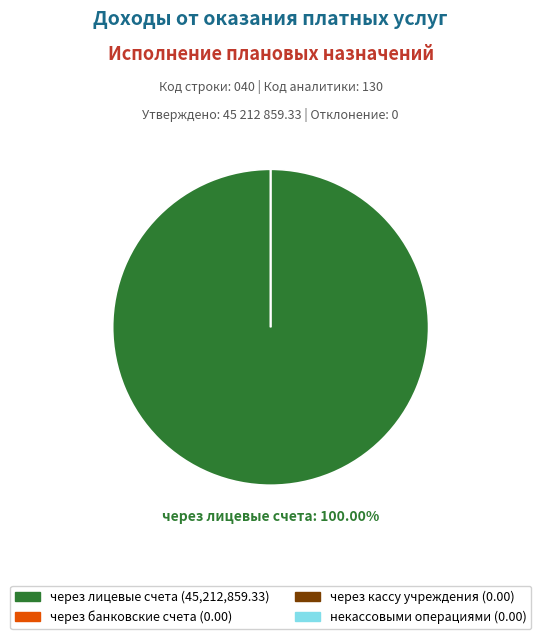

Which slice represents more than half of the pie?

через лицевые счета